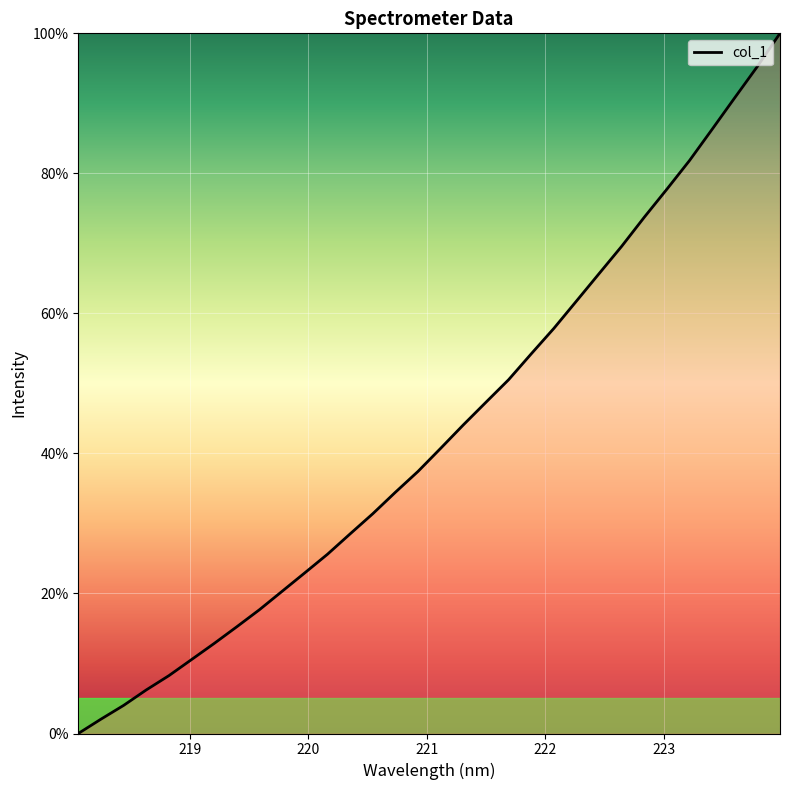

What is the difference between the maximum and minimum values?

100.0